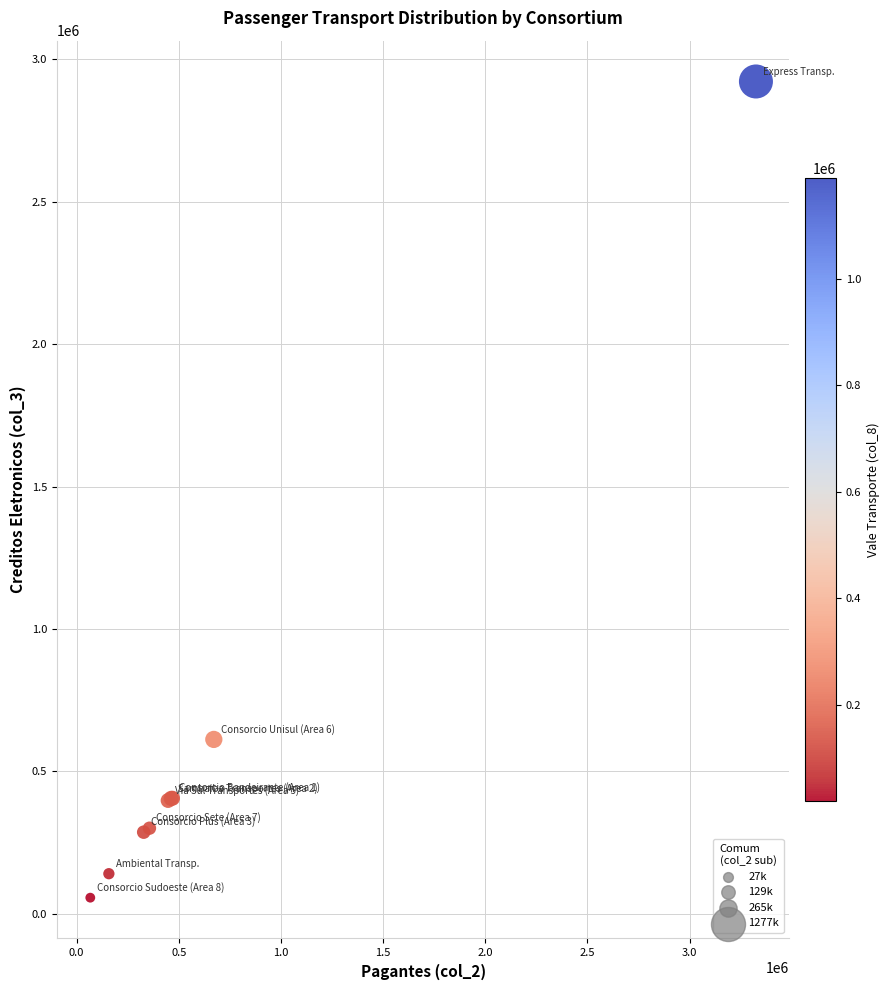

What Y value in the scatter plot is closest to 1489370?

612059